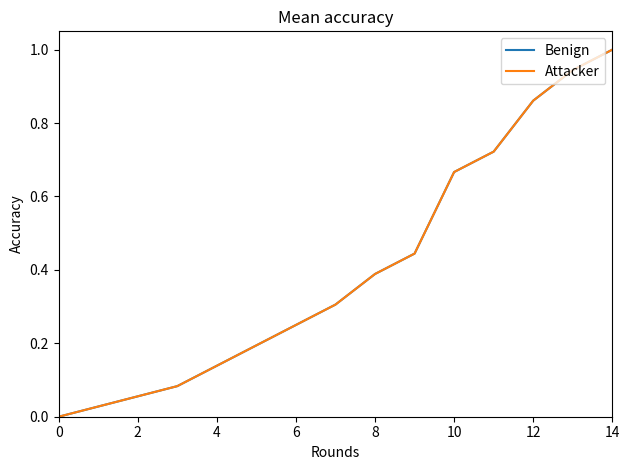

Does the chart display data point markers on the line(s)?

No